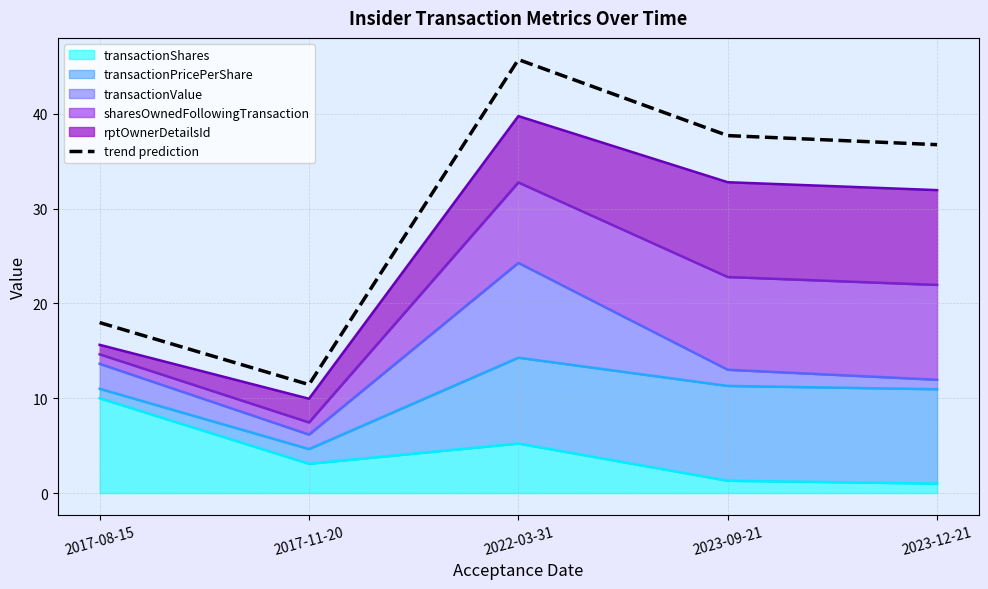

What is the difference between the maximum and minimum values?

34.3